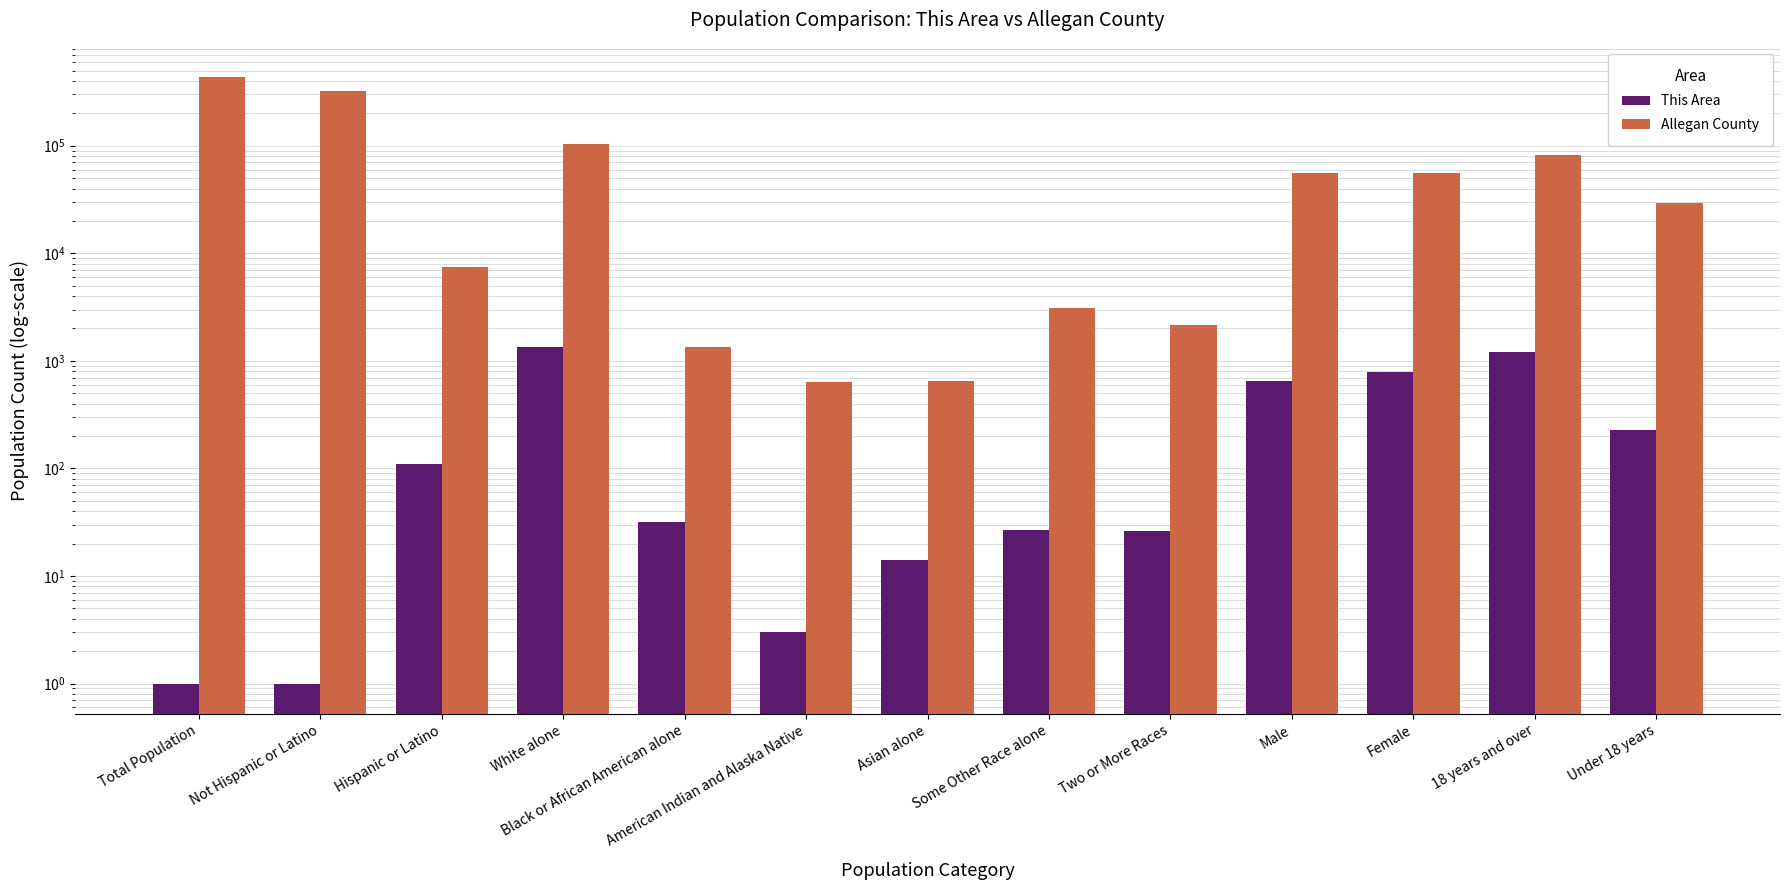

What is the total value across all series at 18 years and over?

83389